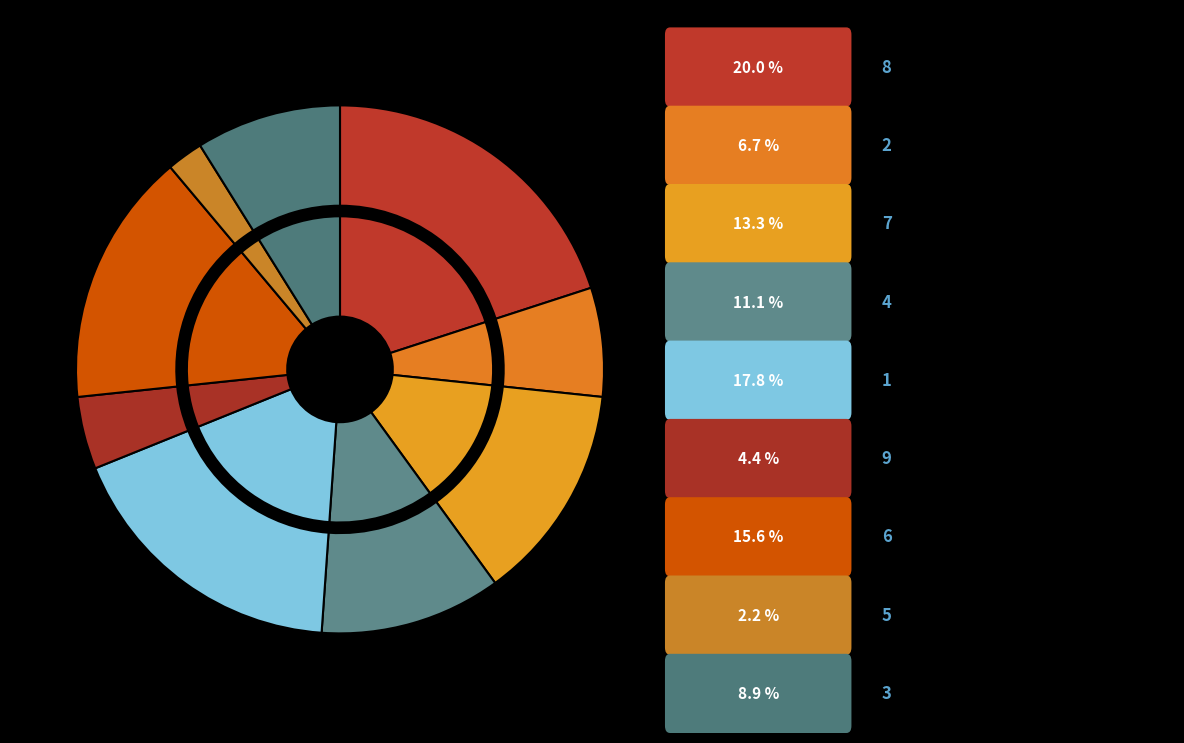

Is there any slice that represents more than half of the pie?

No